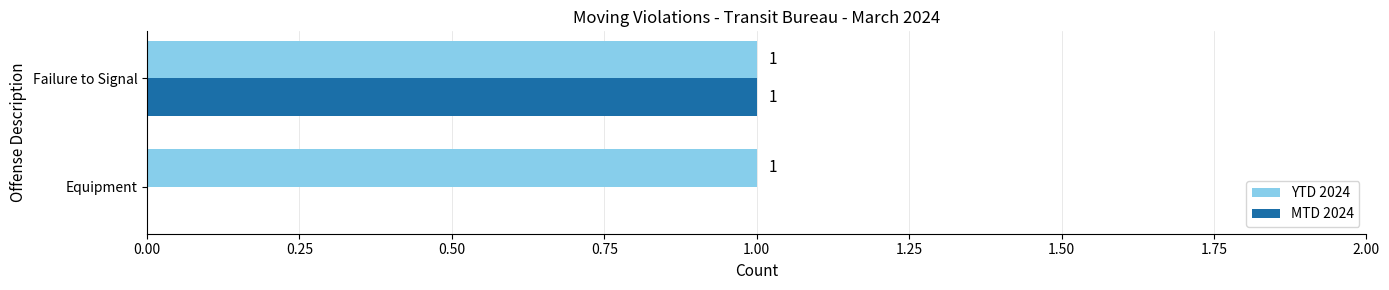

At which category is the sum across all series the highest?

Failure to Signal